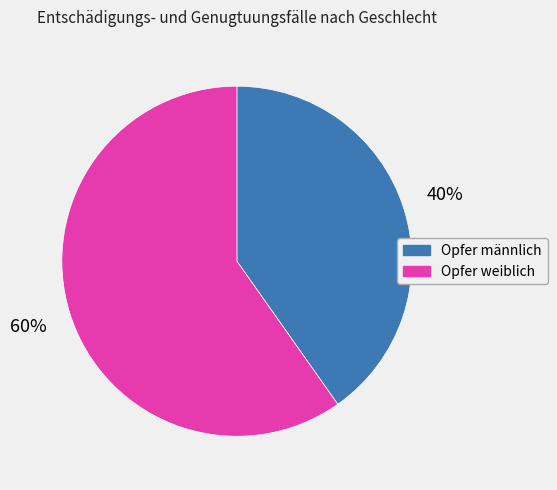

Does any single category account for the majority?

Yes